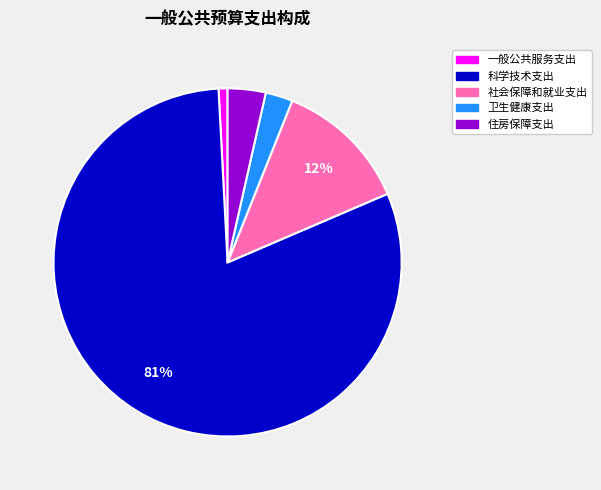

What is the largest slice in the pie chart?

科学技术支出